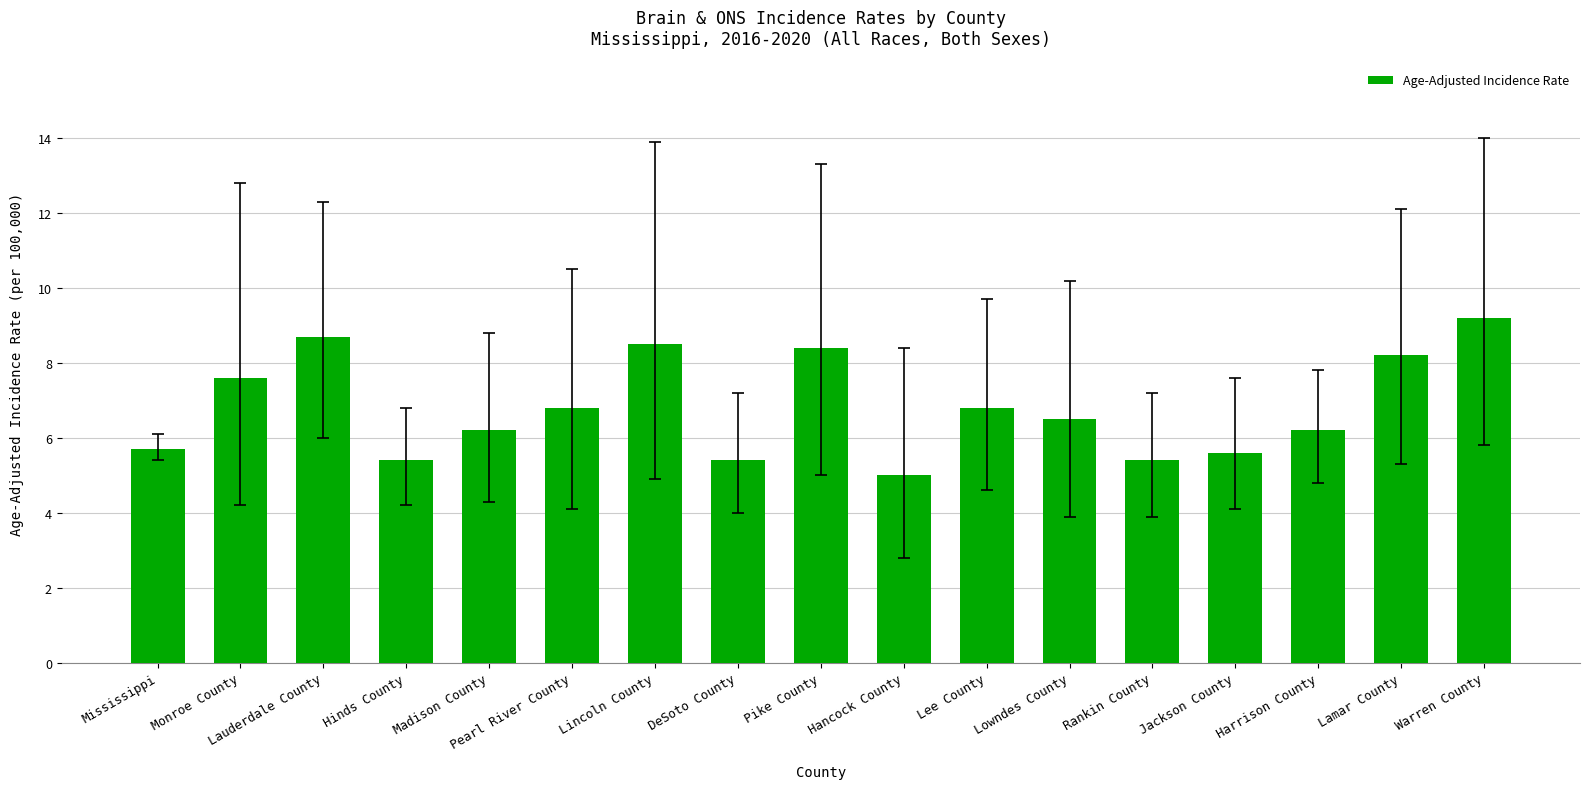

What is the value of the 11th bar from the left?

6.8